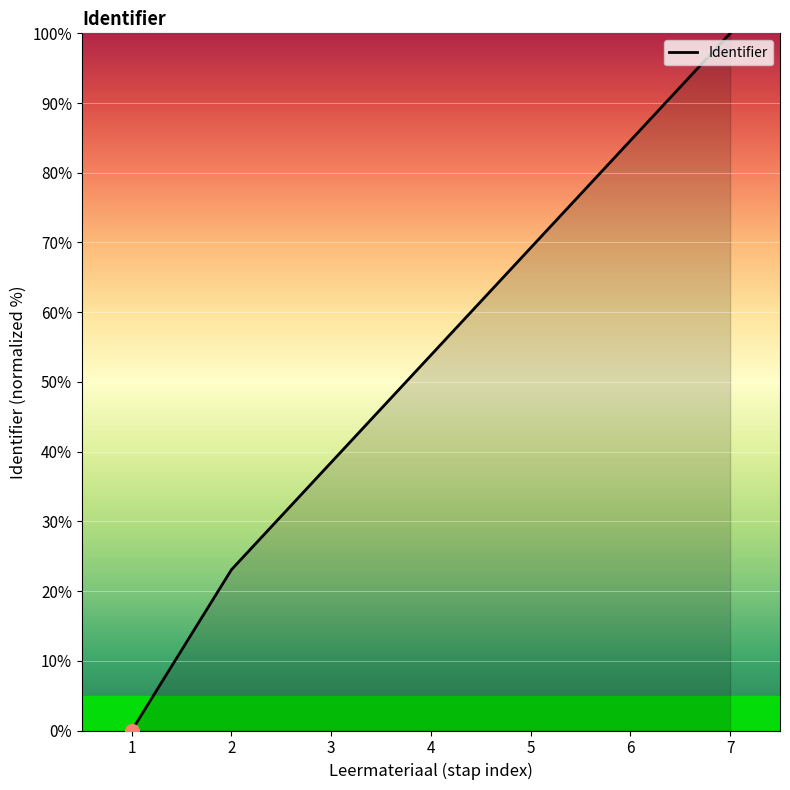

True or false: the data shows 84.6 at 6.

True